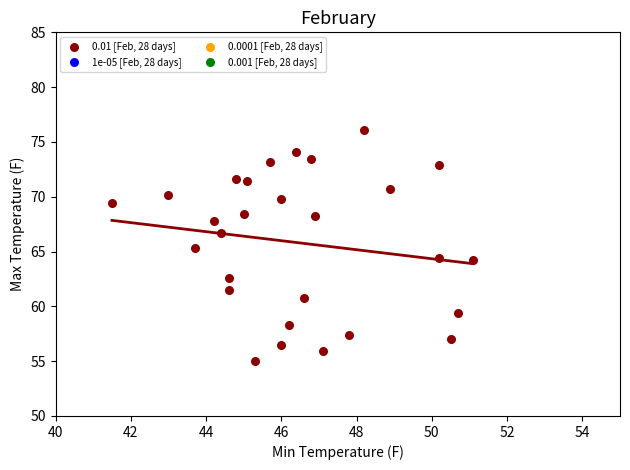

What is the range of Y values (max minus min)?

21.1